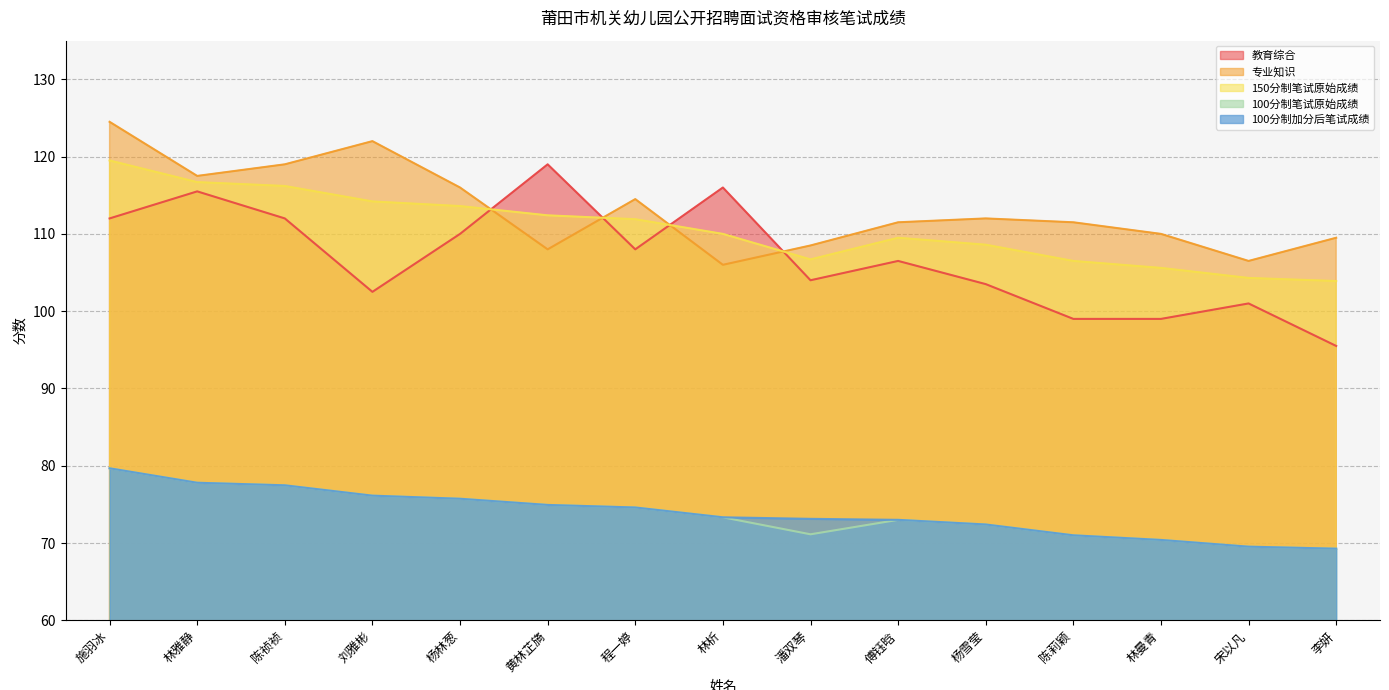

At 傅钰晗, list the series in order from largest to smallest.

专业知识, 150分制笔试原始成绩, 教育综合, 100分制笔试原始成绩, 100分制加分后笔试成绩